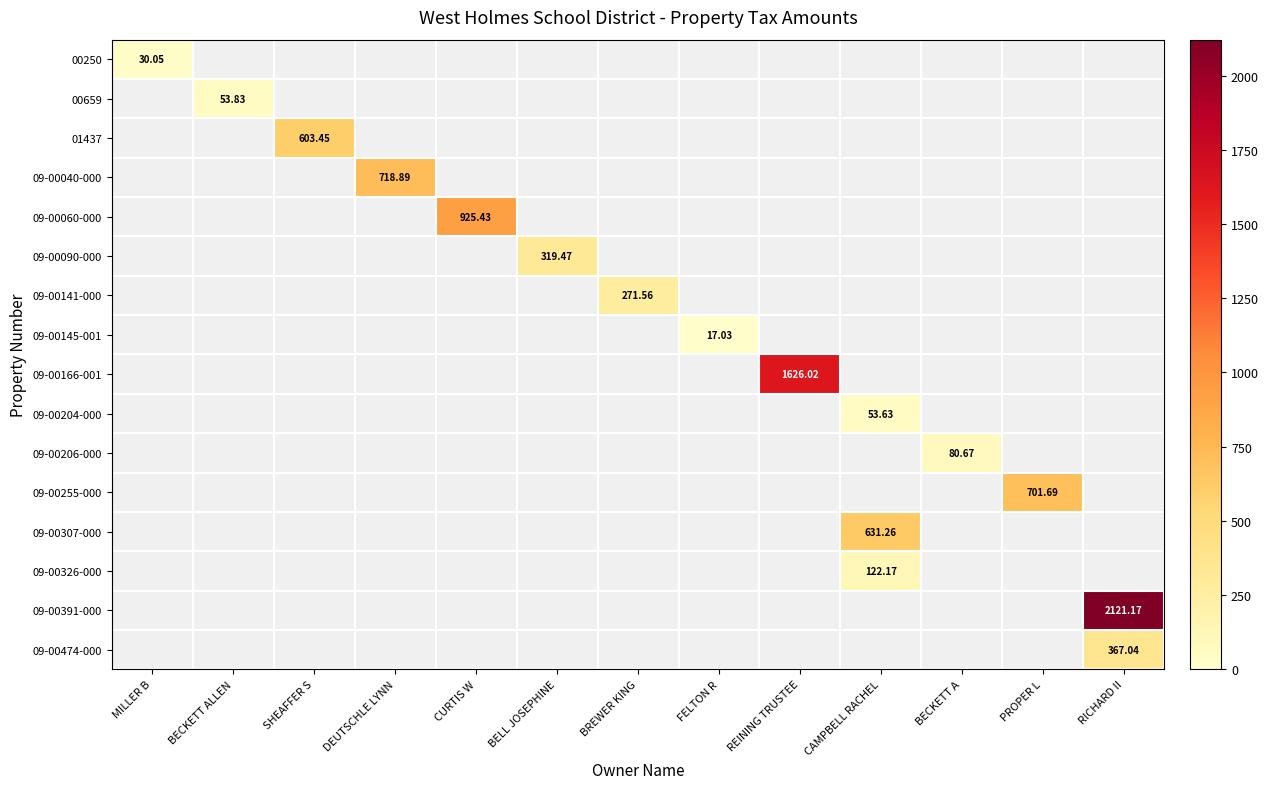

At how many categories does at least one series exceed 173?

9